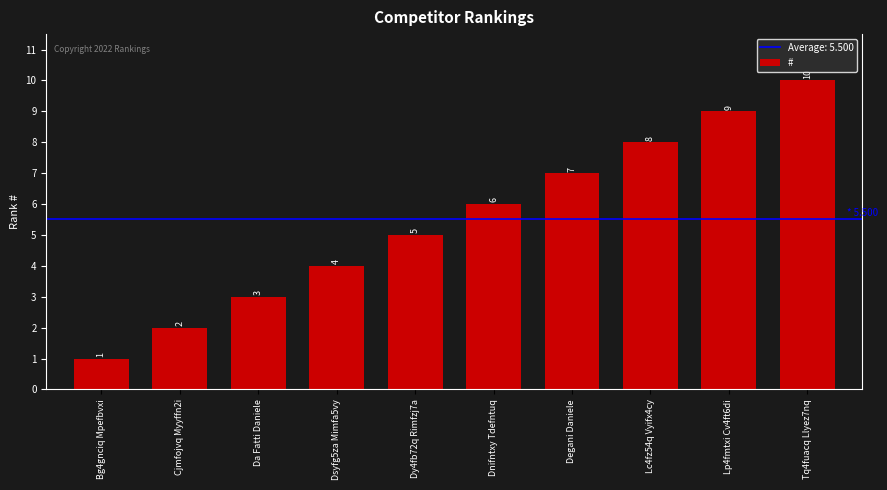

What is the value of the 10th bar from the left?

10